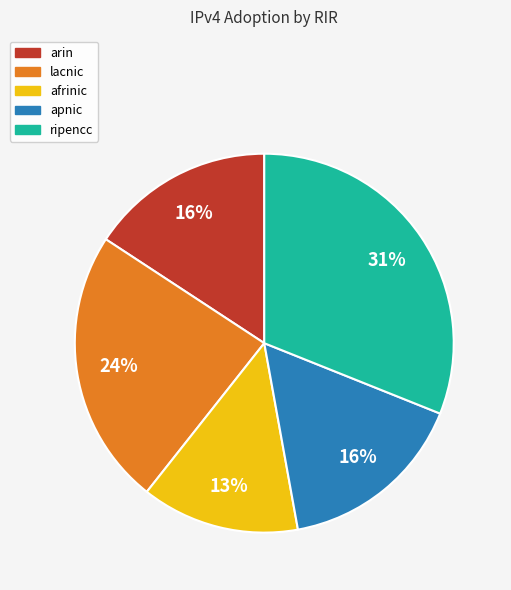

What is the largest slice in the pie chart?

ripencc